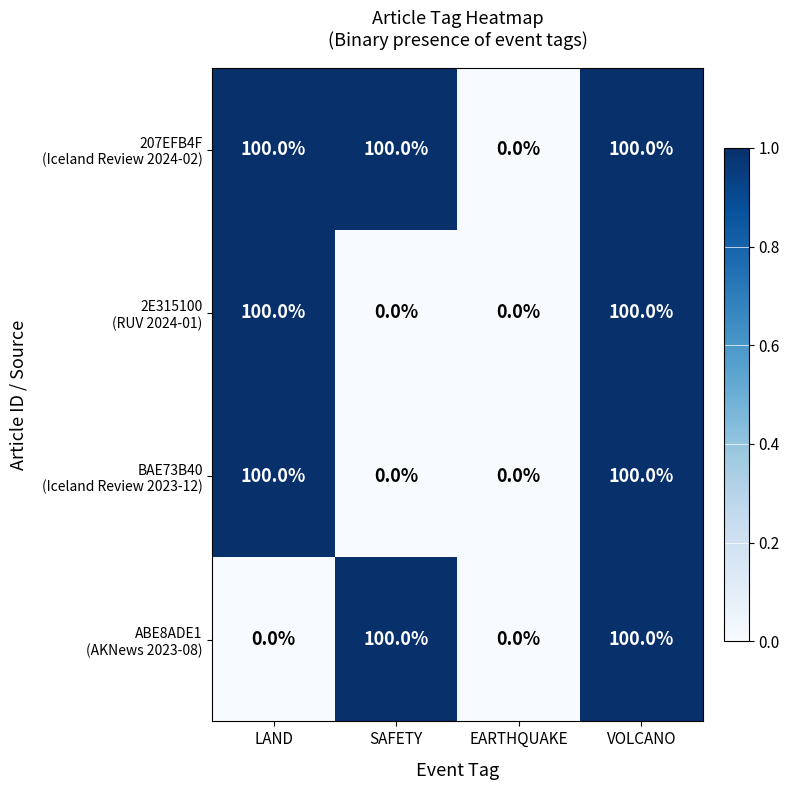

At which category is the sum across all series the highest?

VOLCANO